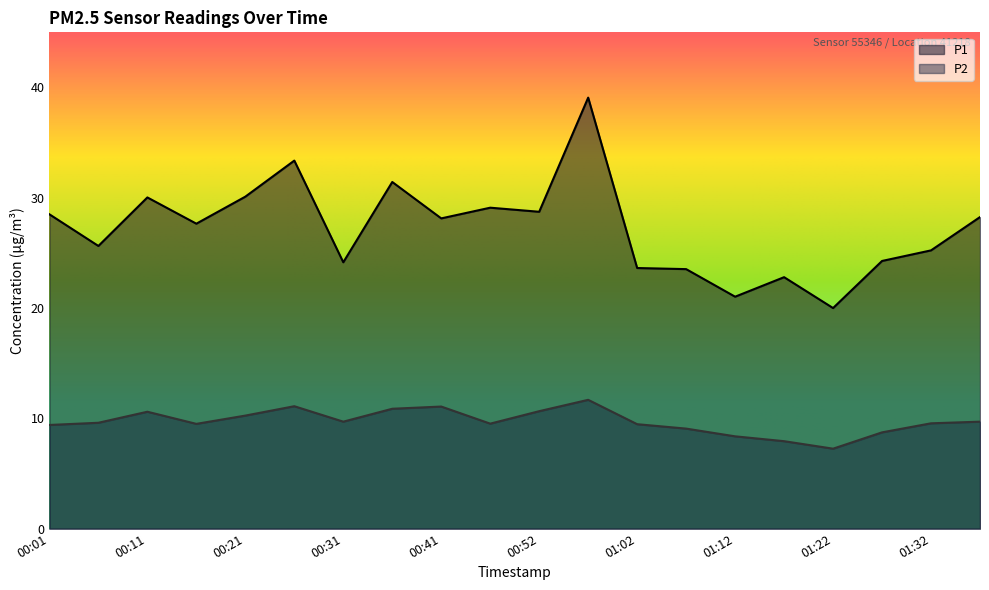

What is the approximate value of P1 at 00:57?

39.1